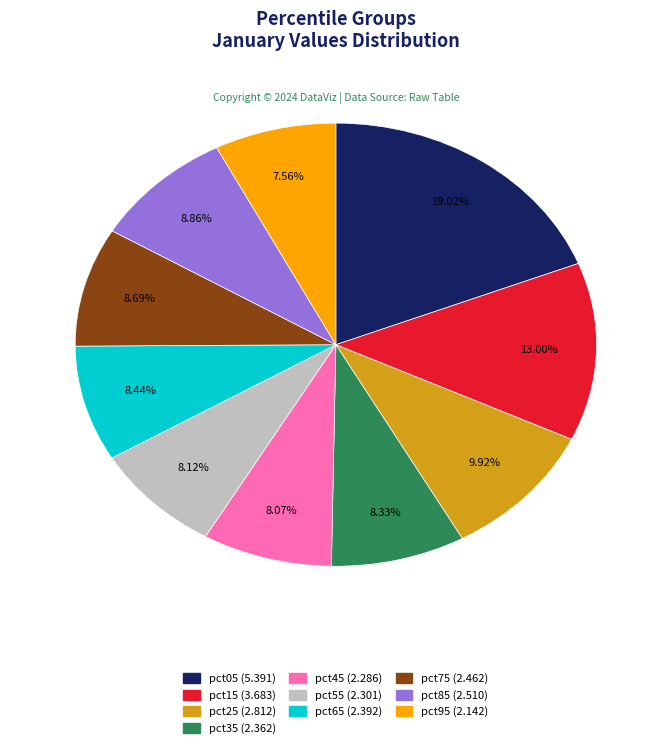

Between pct85 and pct95, which is larger?

pct85